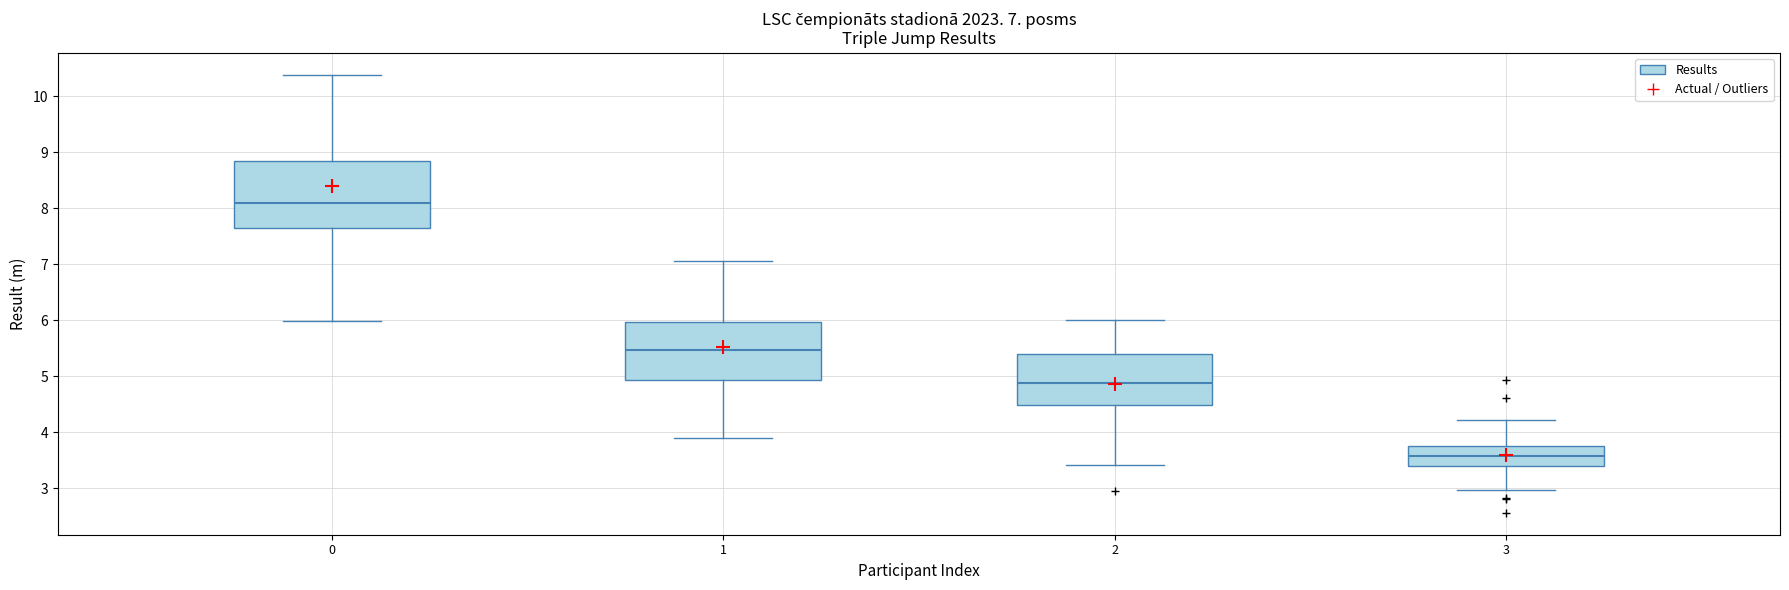

Which box has the lowest median line?

3